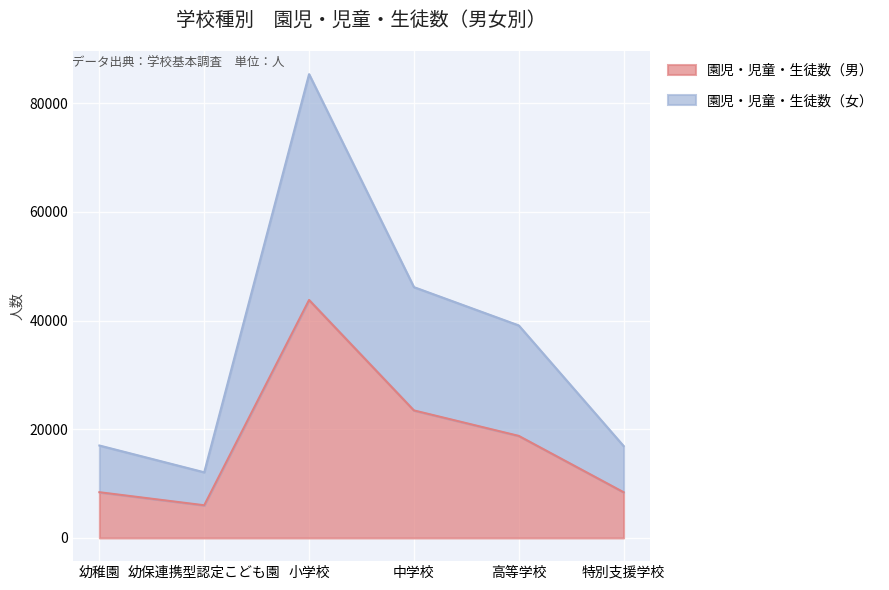

What is the label of the 2nd point from the left?

幼保連携型認定こども園